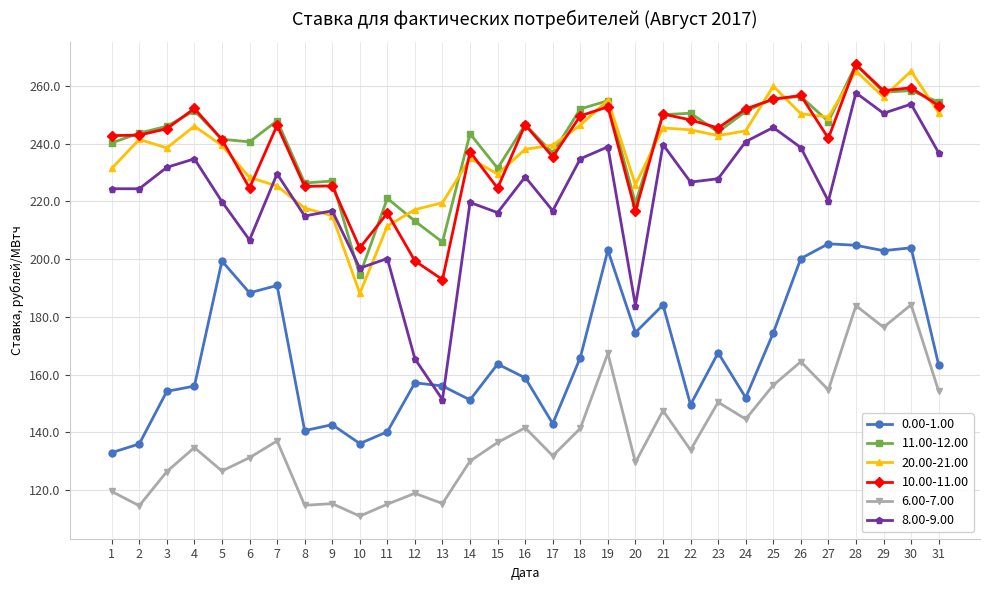

True or false: 10.00-11.00 and 8.00-9.00 cross at least once.

False